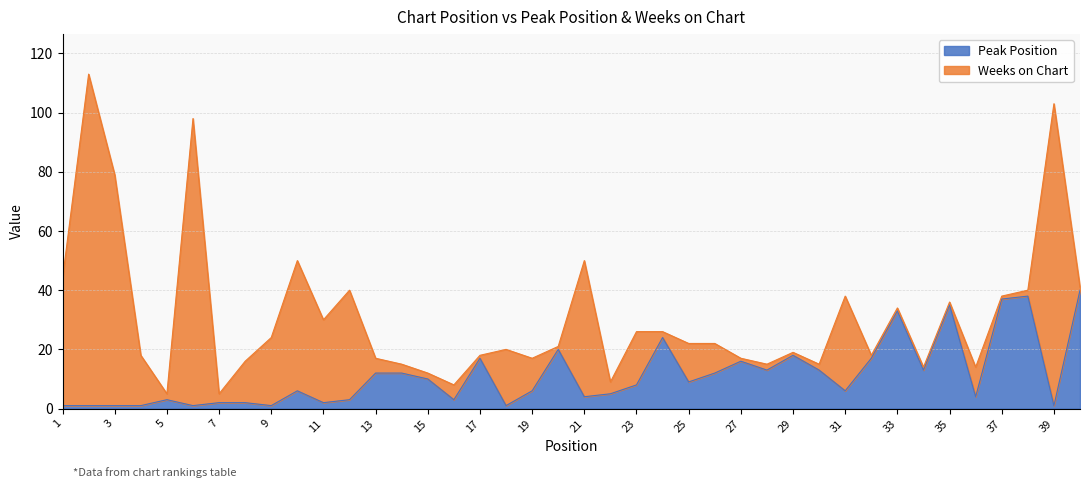

Rank the categories by value from lowest to highest.

1, 2, 3, 4, 6, 9, 18, 39, 7, 8, 11, 5, 12, 16, 21, 36, 22, 10, 19, 31, 23, 25, 15, 13, 14, 26, 28, 30, 34, 27, 17, 32, 29, 20, 24, 33, 35, 37, 38, 40